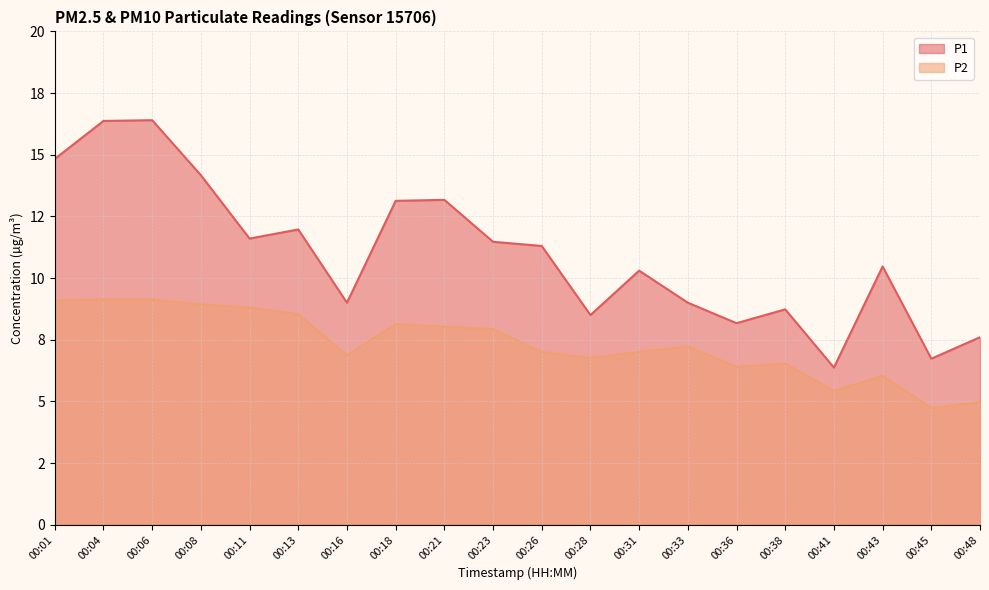

What is the minimum value for P1?

6.4